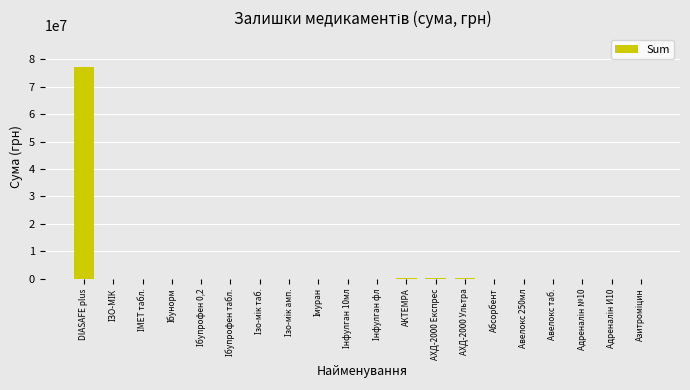

What is the sum of all values?

77710324.1